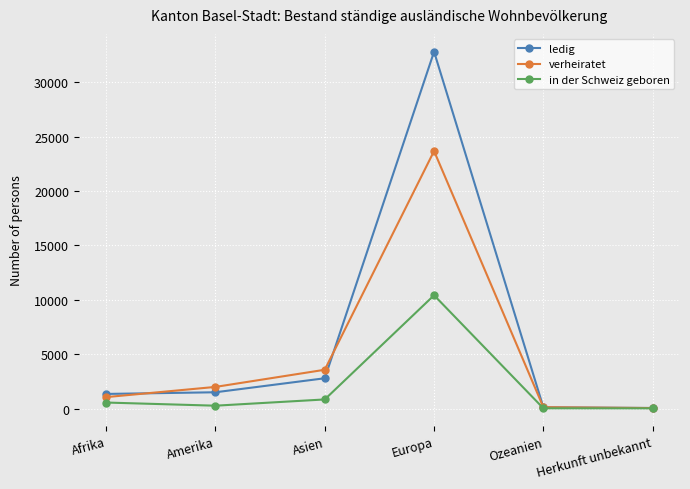

At how many categories does at least one series exceed 1112?

4